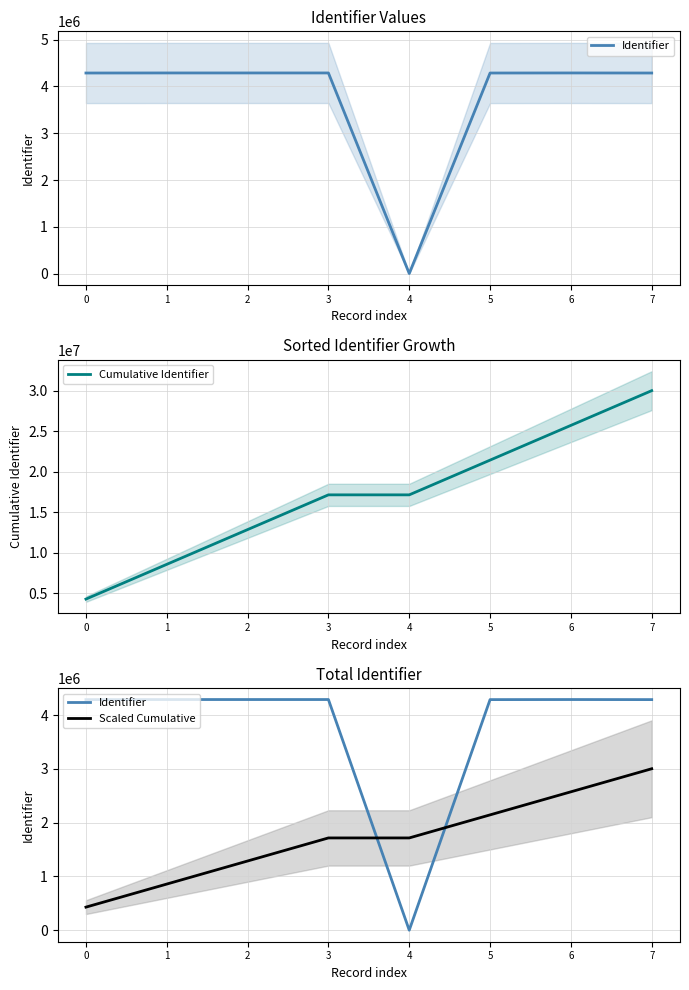

How many data points in Identifier are above 4289562?

3